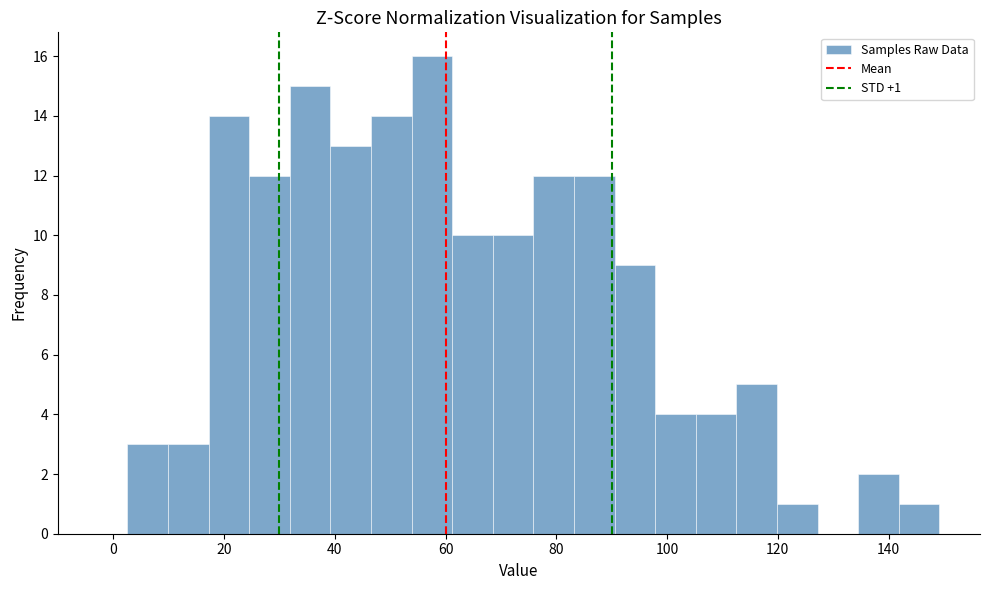

Around what value on the x-axis is the tallest bar? Give the approximate position of its centre, as read against the axis.

58